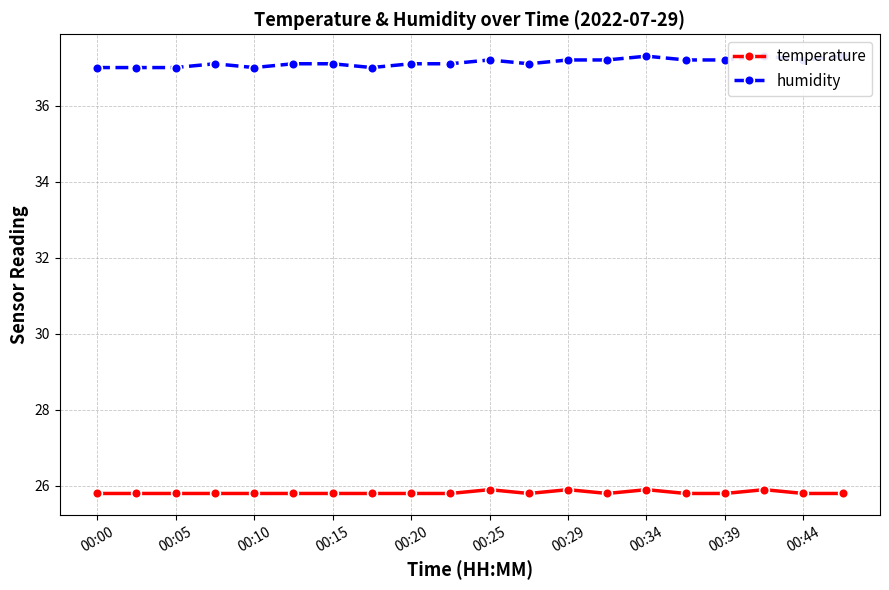

What is the greatest value displayed?

37.3